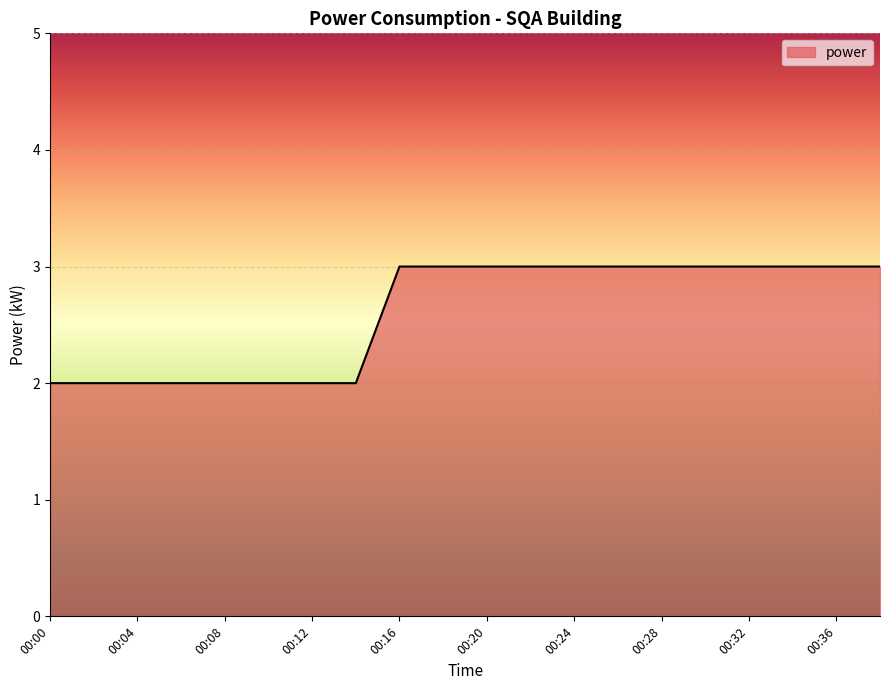

What is the smallest value displayed?

2